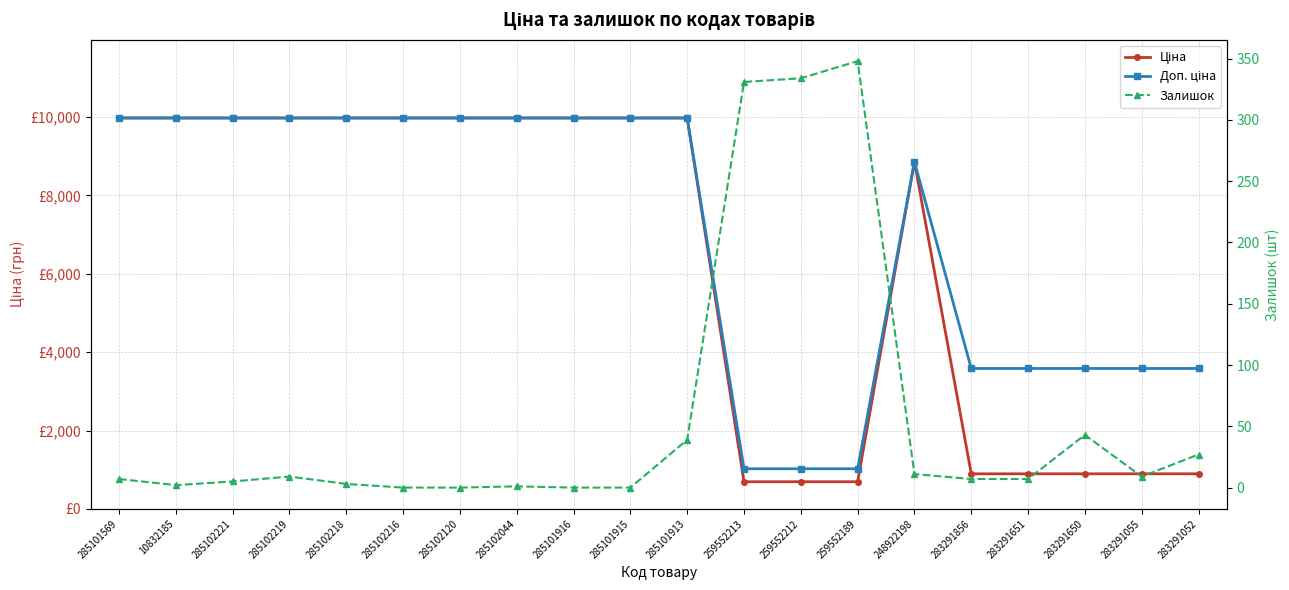

What is the difference between the maximum and second lowest values in the Залишок series?

348.0